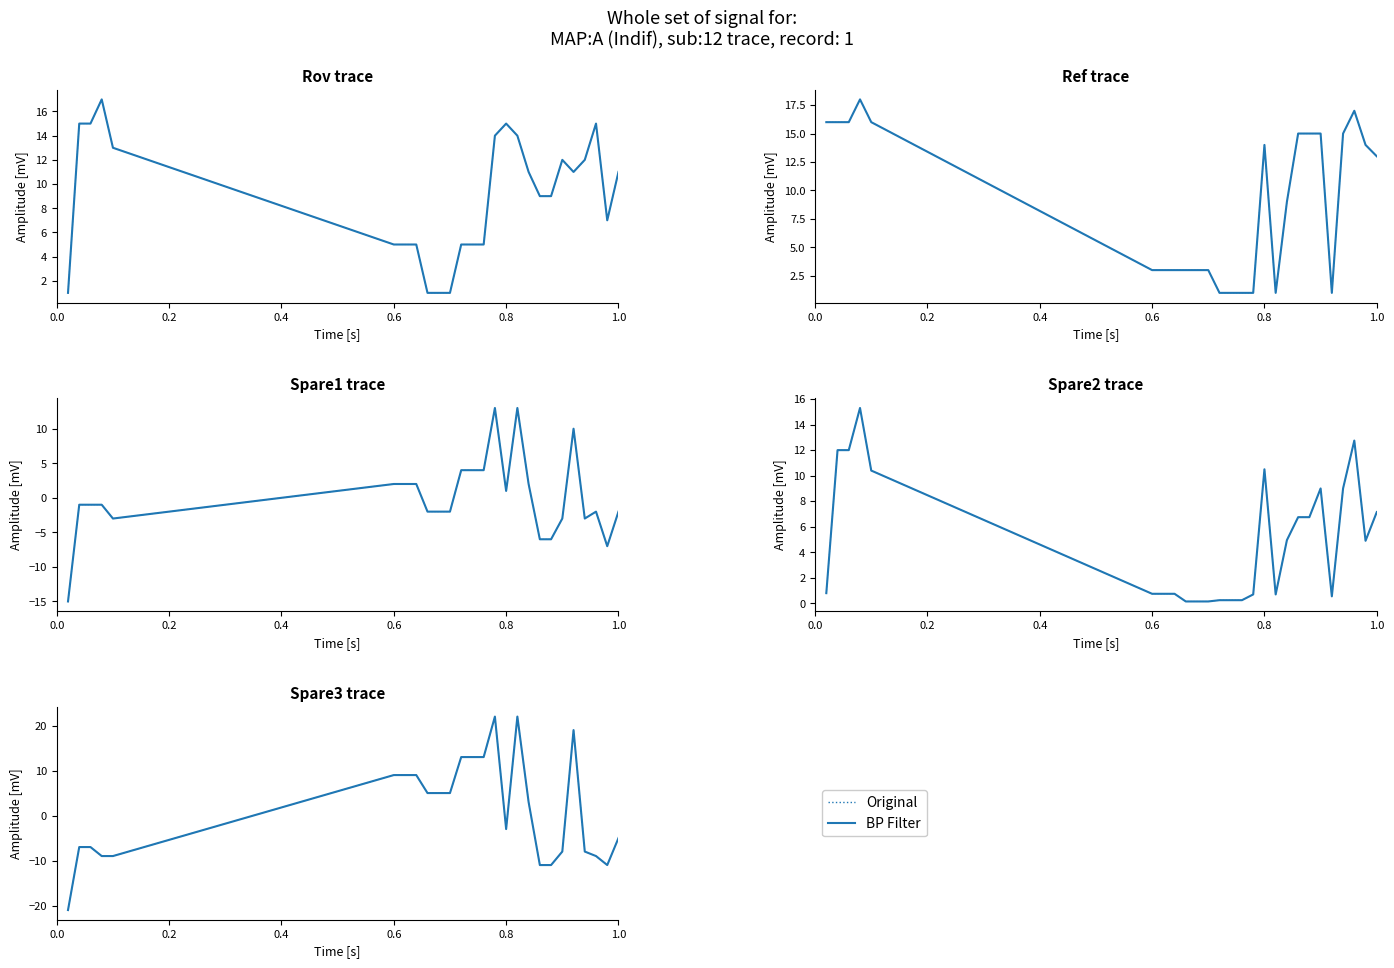

Count the number of categories in the chart.

26